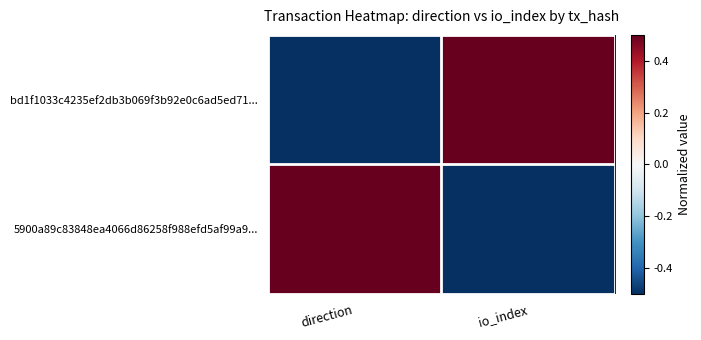

At how many categories does at least one series exceed 0?

2